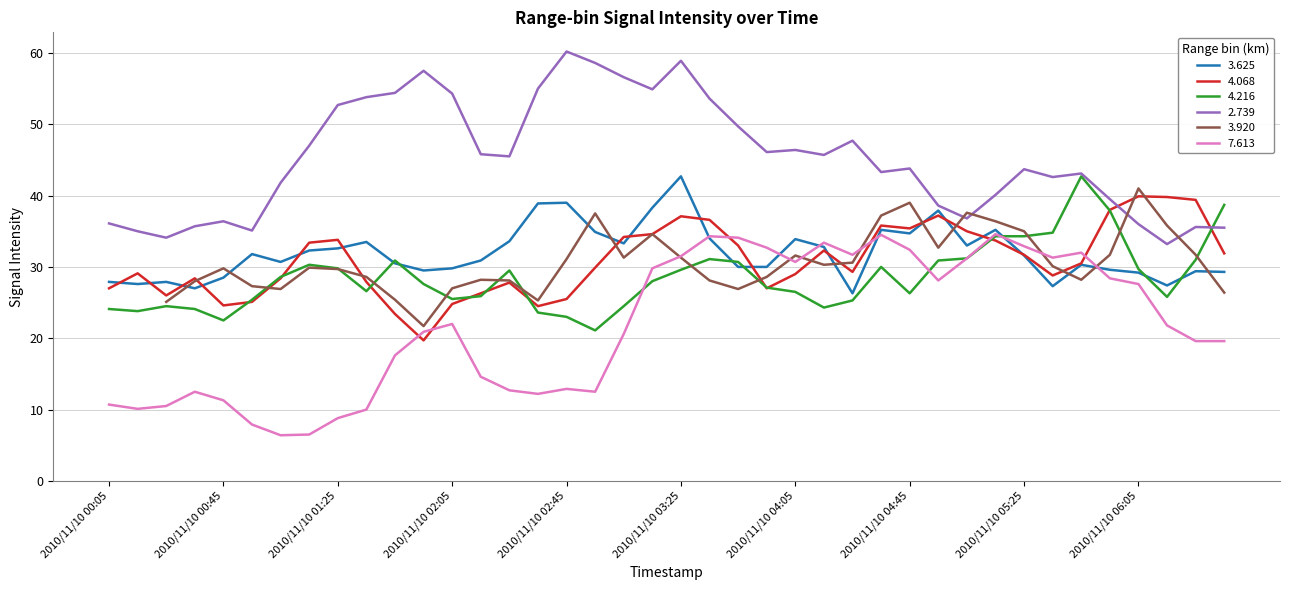

Which has a higher value, 2010/11/10 02:35 or 2010/11/10 04:35?

2010/11/10 02:35